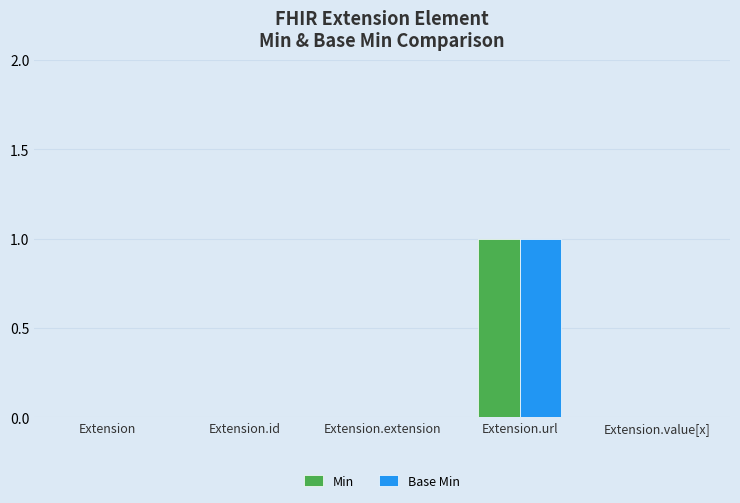

At which category is the sum across all series the highest?

Extension.url